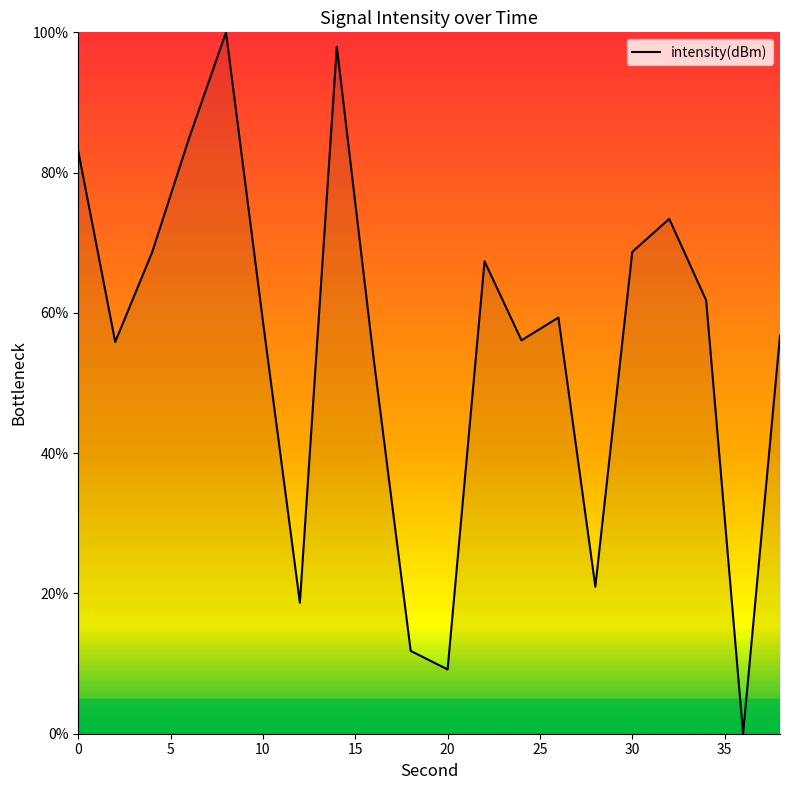

What is the difference between the maximum and minimum values?

100.0